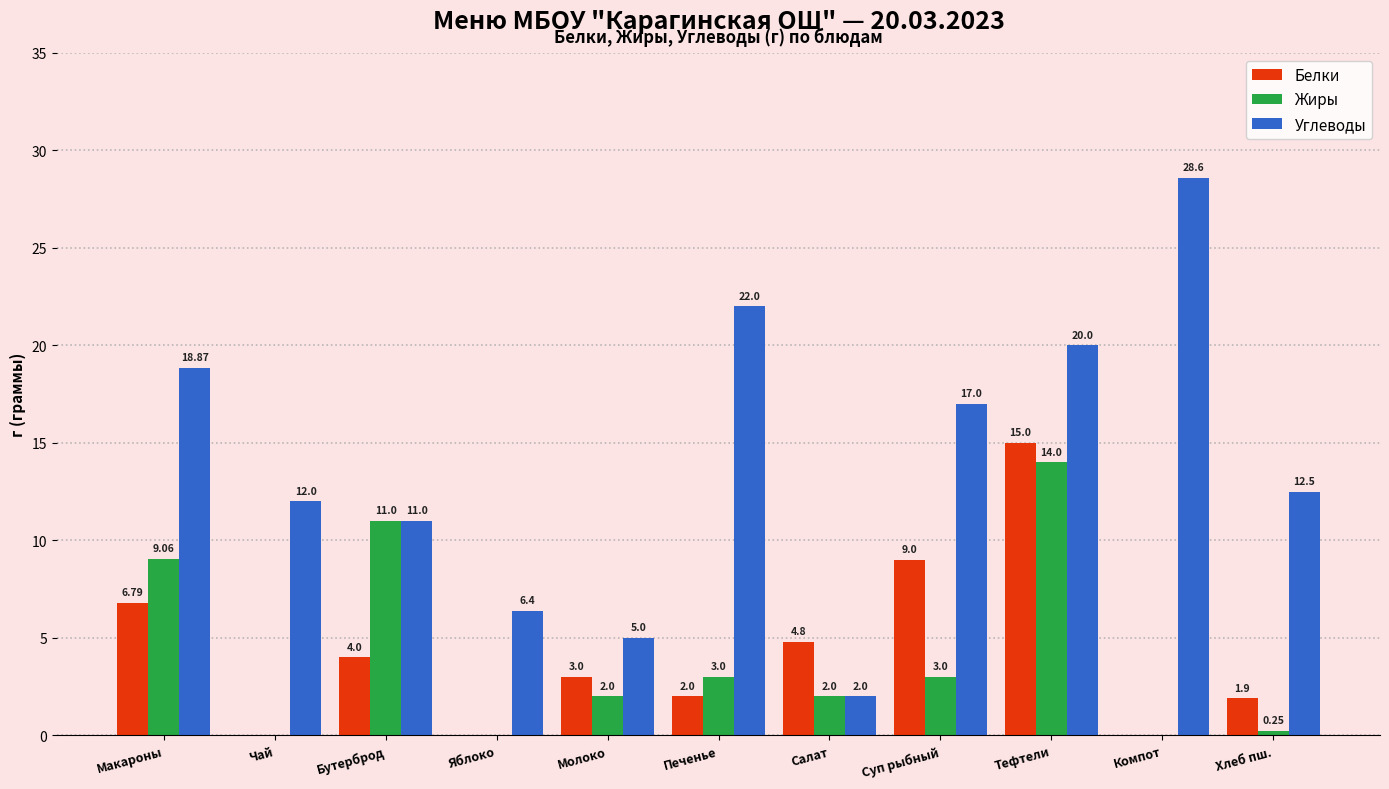

Where is Белки nearest to the value 7?

Макароны